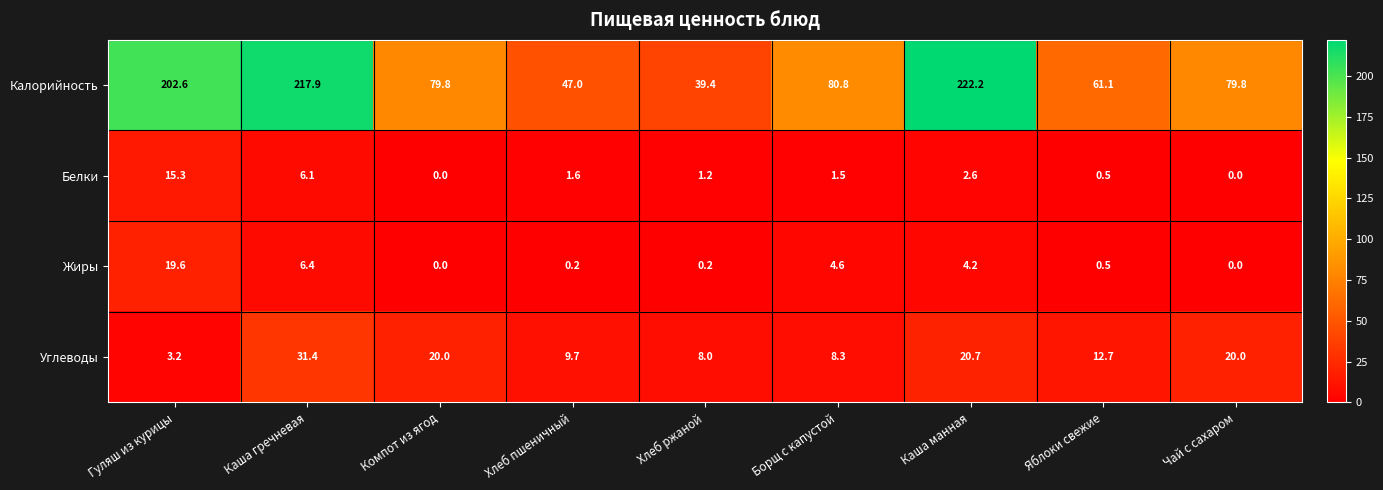

Is it true that Углеводы equals 13.4 at Хлеб ржаной?

False